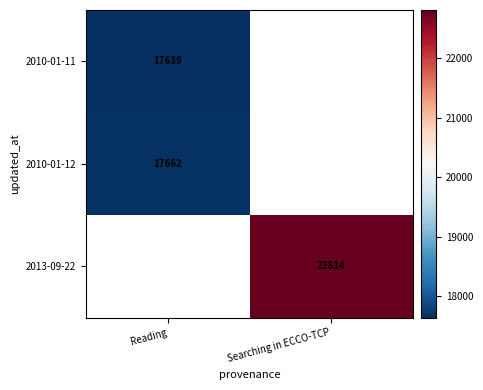

The value of 2010-01-12 at Reading is 6850. True or false?

False